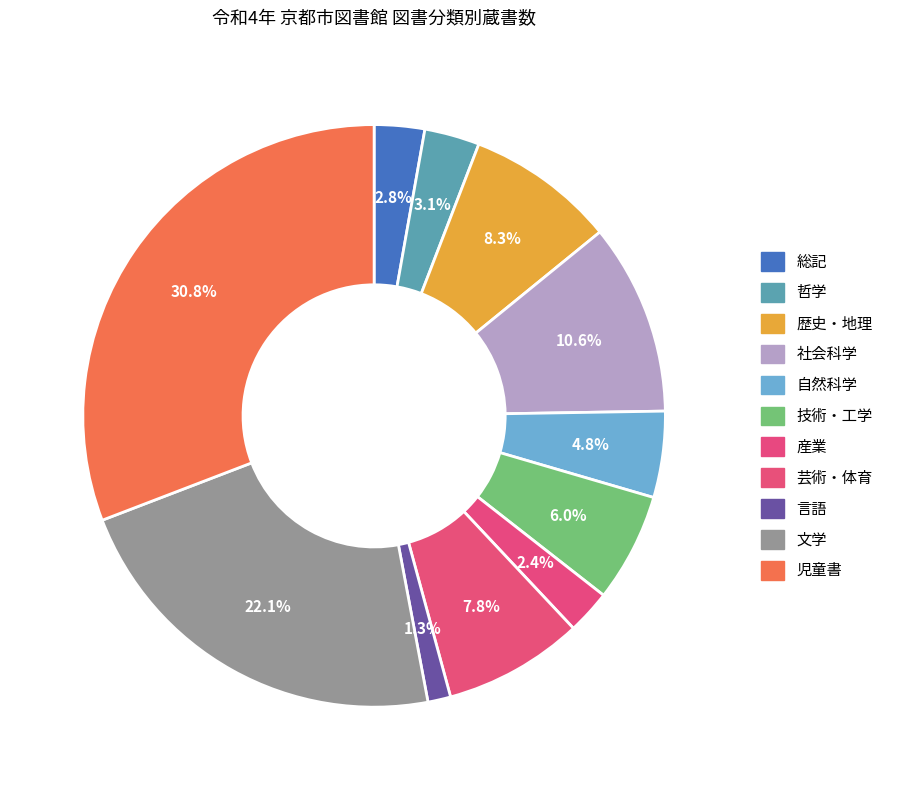

Between 歴史・地理 and 言語, which is larger?

歴史・地理